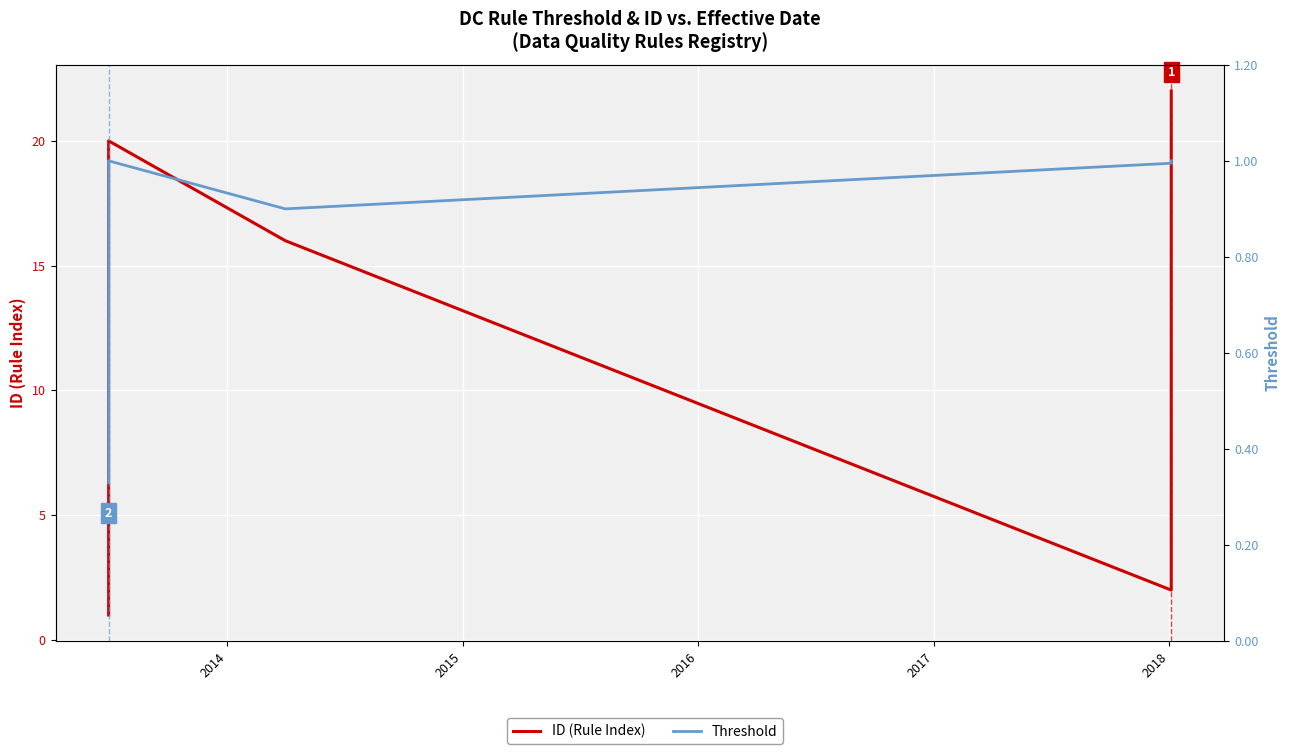

List the series in order of their peak value, highest first.

ID (Rule Index), Threshold